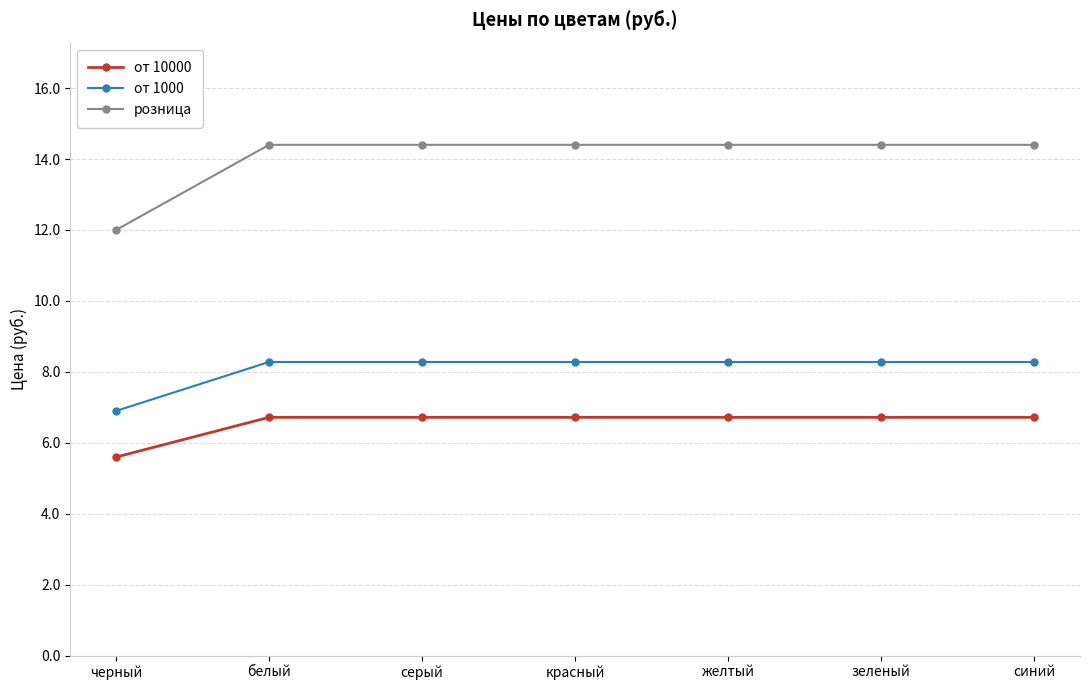

Reading left to right, list all the values displayed in this chart.

от 10000: 5.6	6.7	6.7	6.7	6.7	6.7	6.7
от 1000: 6.9	8.3	8.3	8.3	8.3	8.3	8.3
розница: 12.0	14.4	14.4	14.4	14.4	14.4	14.4